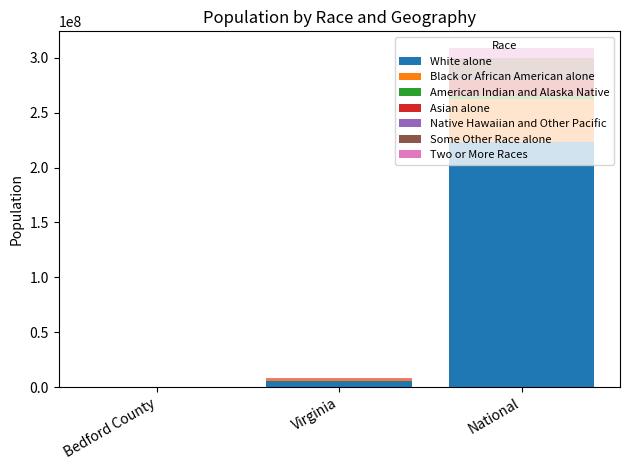

What is the highest value of the White alone series?

223553265